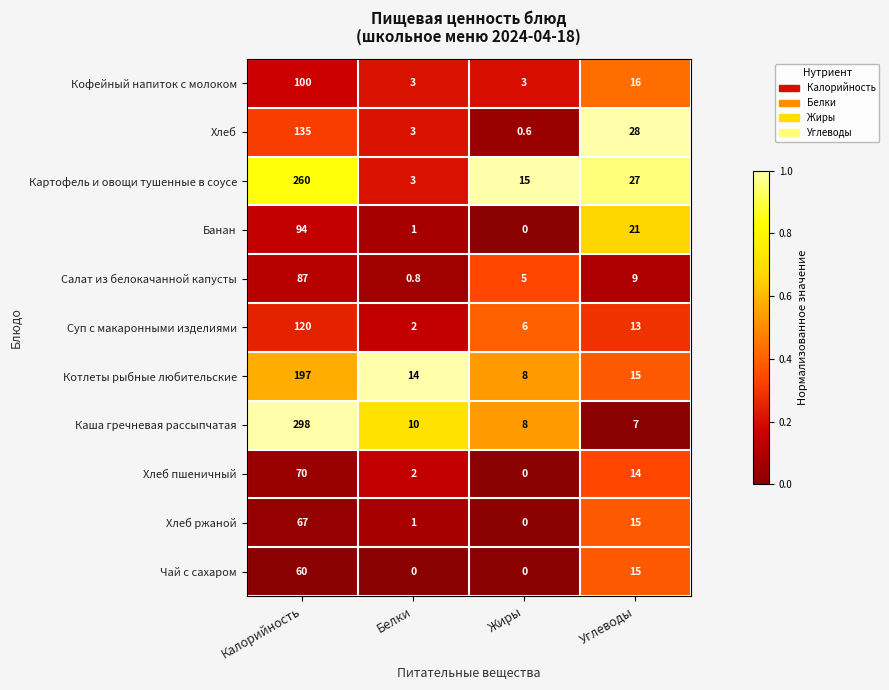

Where is Банан nearest to the value 47?

Углеводы